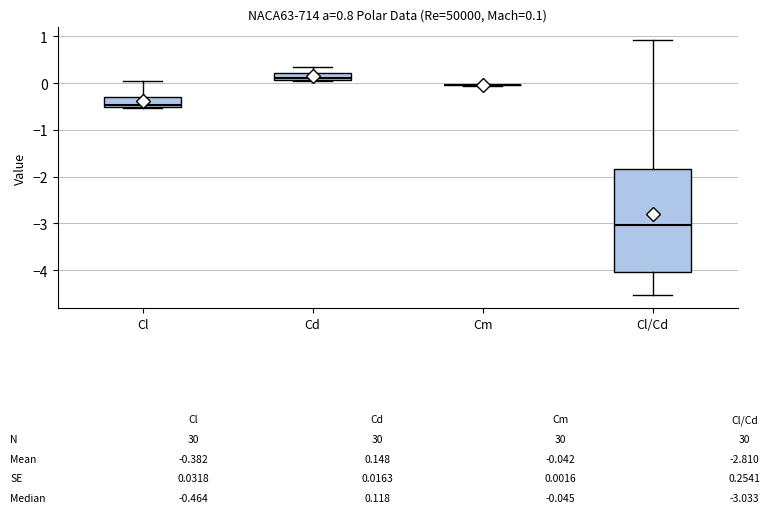

Which box is the tallest, from its lower edge to its upper edge?

Cl/Cd